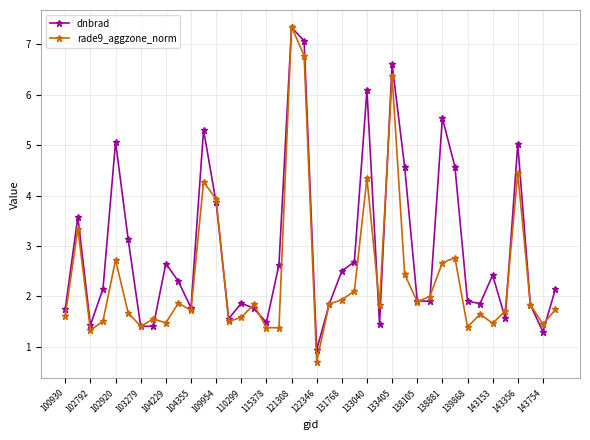

What is the value of the dnbrad point at the 39th from the left?

1.3